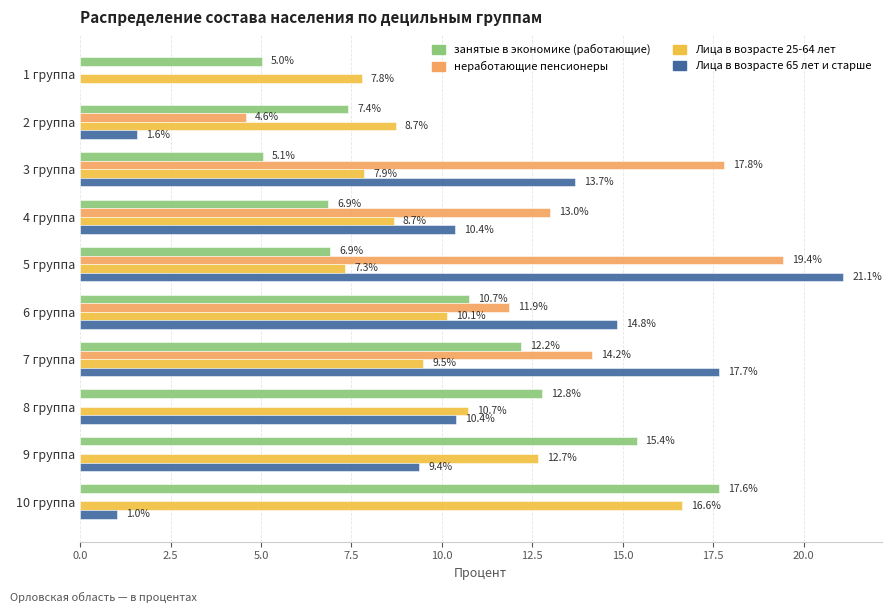

At which category is the sum across all series the highest?

5 группа